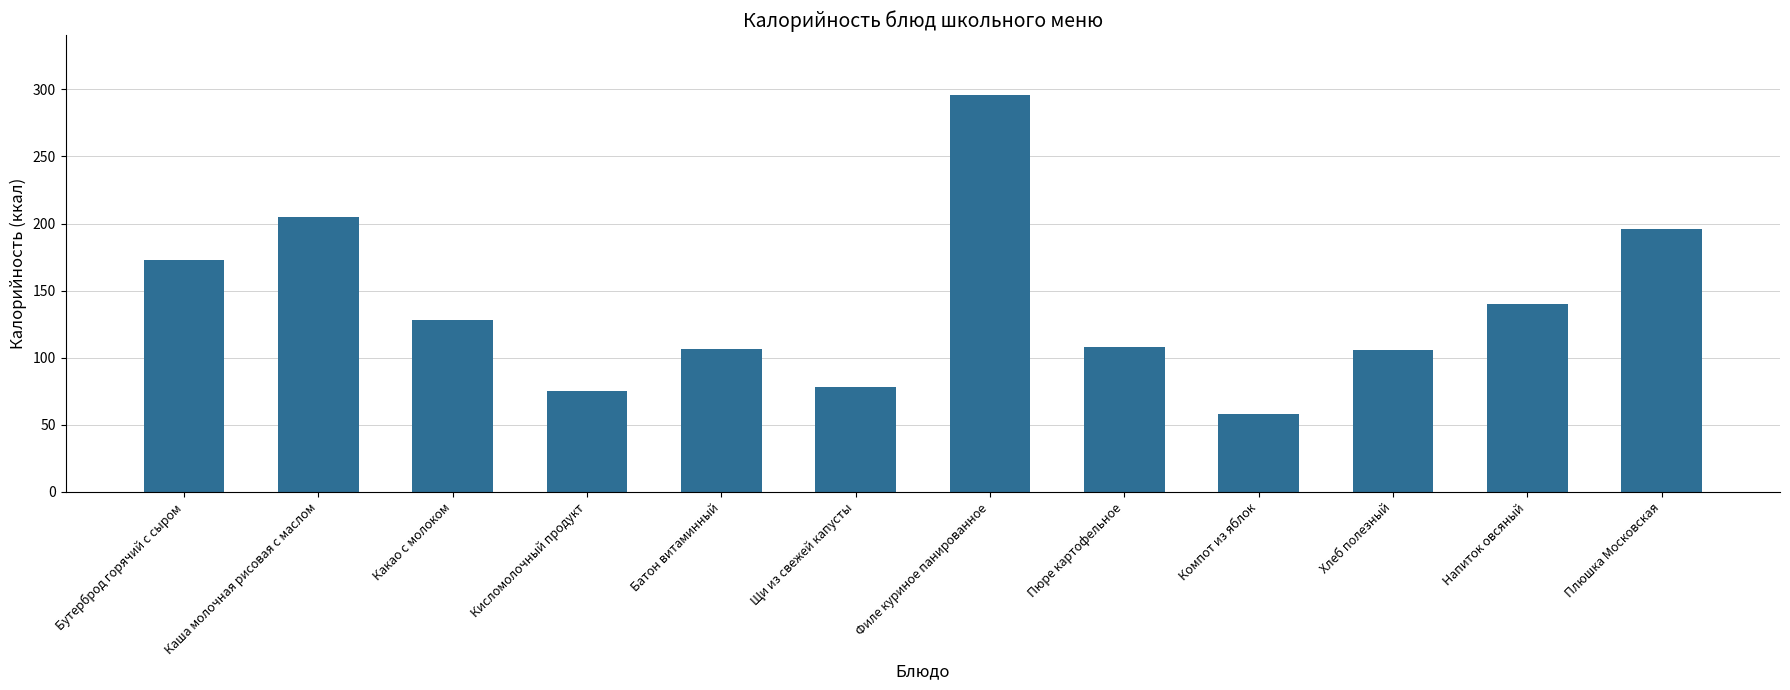

What is the difference between the maximum and minimum values?

238.0